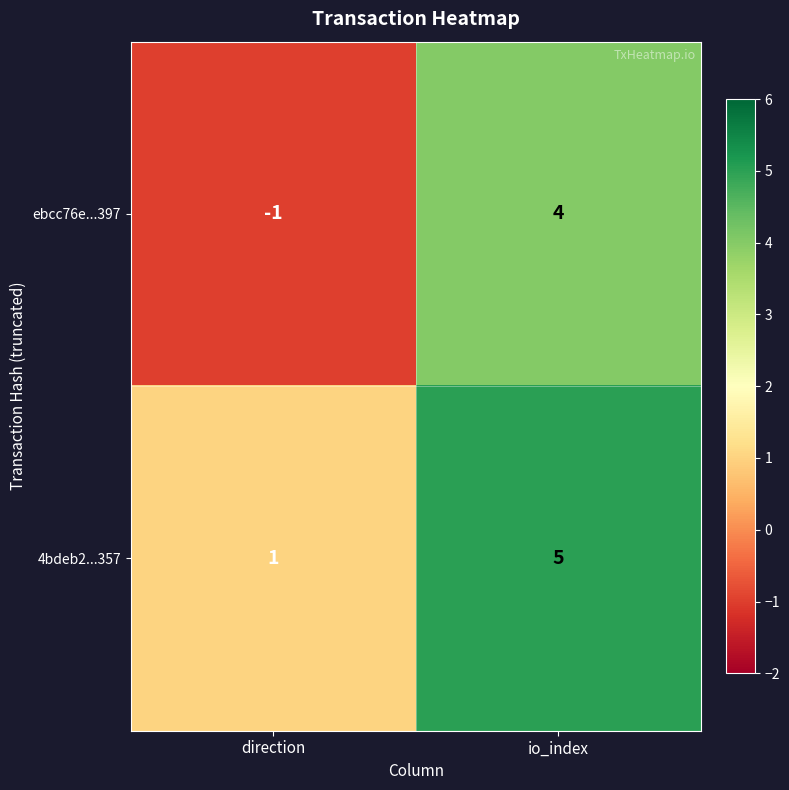

What is the difference between the maximum and minimum values in the 4bdeb2...357 series?

4